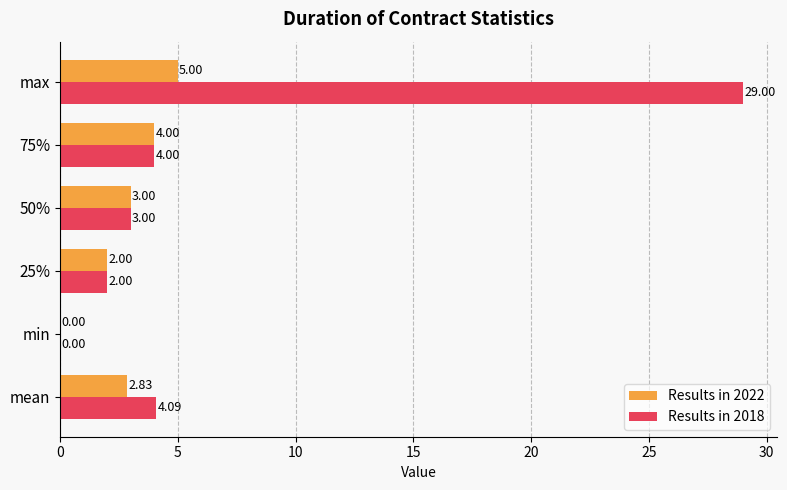

What is the sum of all Results in 2018 values?

42.1